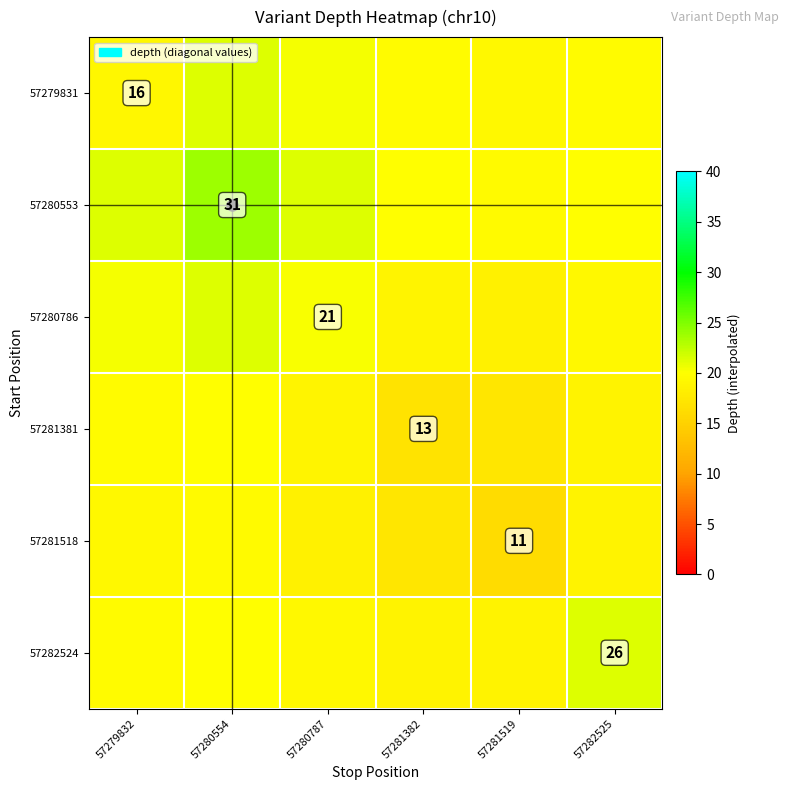

What is the difference between the maximum and minimum values in the 57280553 series?

4.3